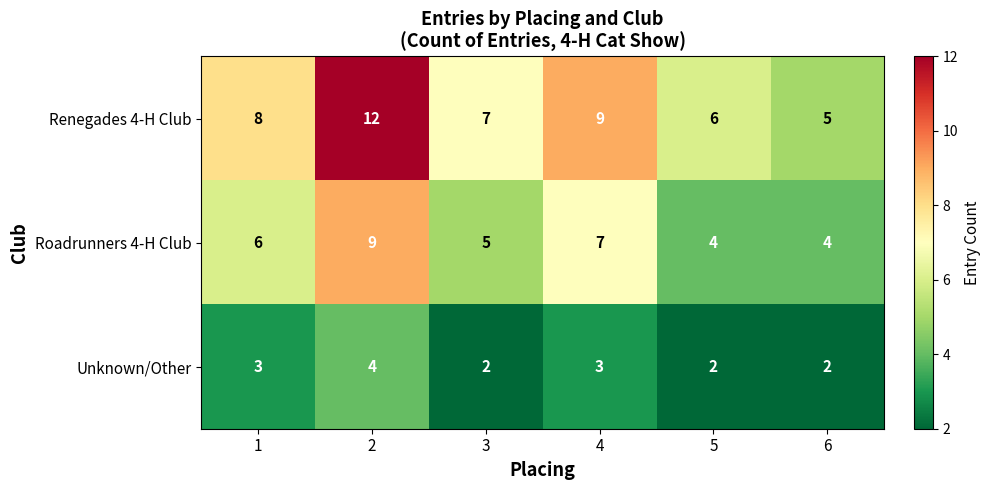

What is the spread (max minus min) of values at 2?

8